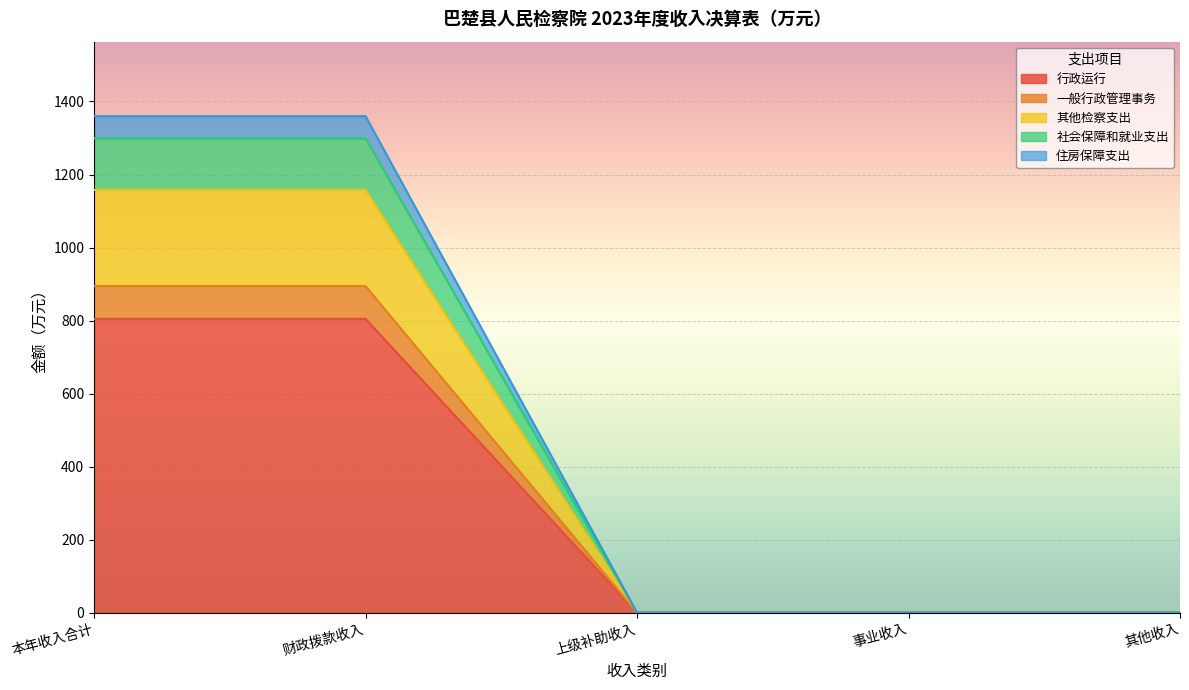

Does the chart display data point markers on the line(s)?

No